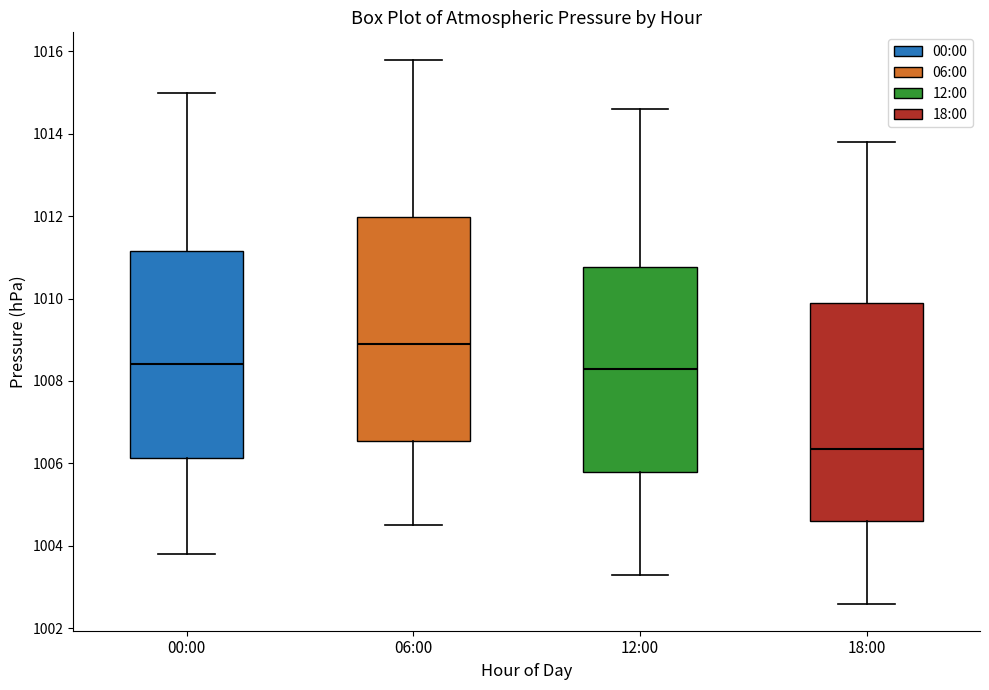

Which box's median line is the highest?

06:00